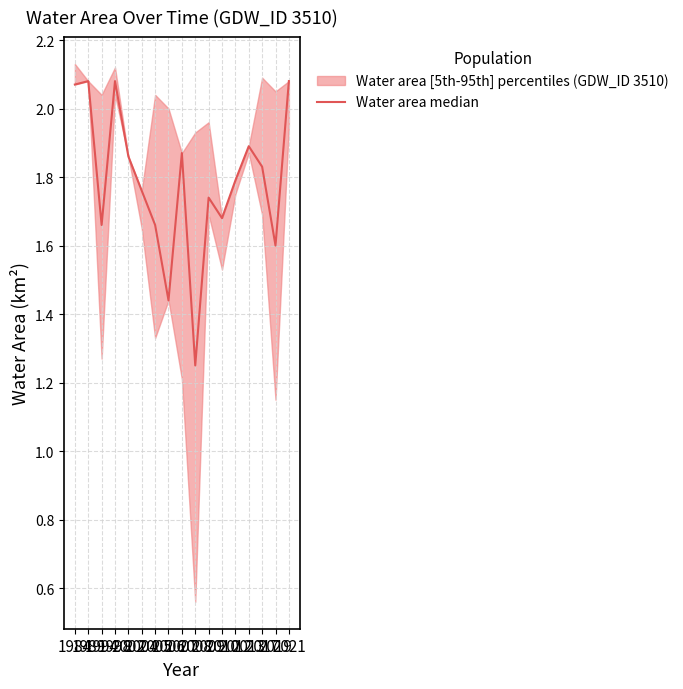

What is the ratio of the value at 2005 to the value at 2004?

0.9